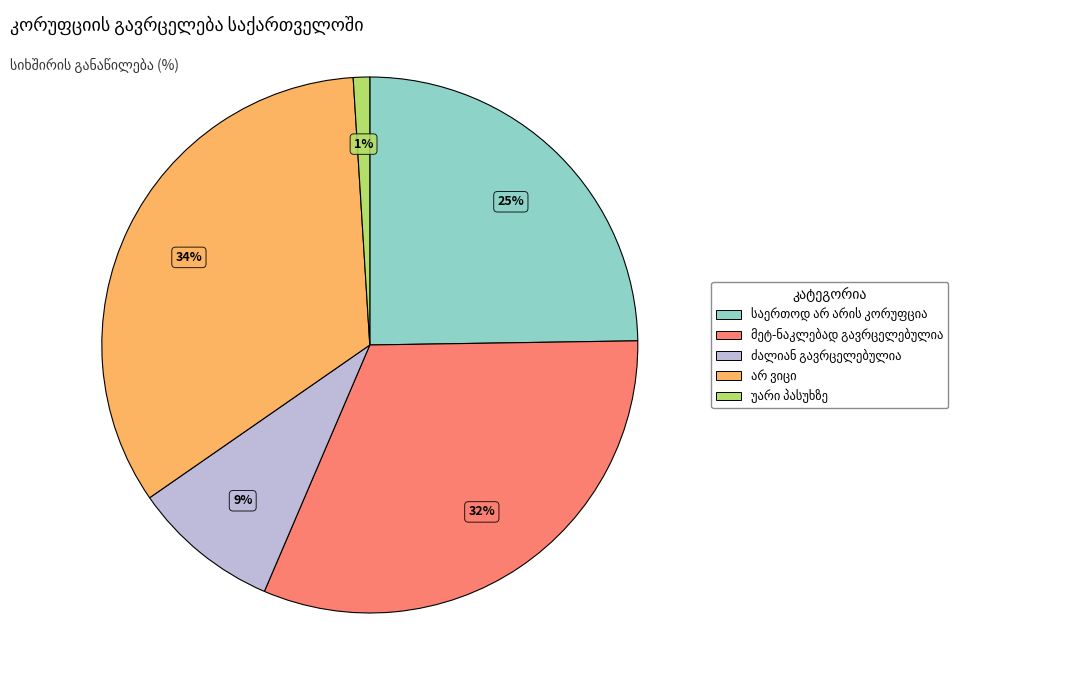

To the nearest percent, what is the average slice percentage?

20%